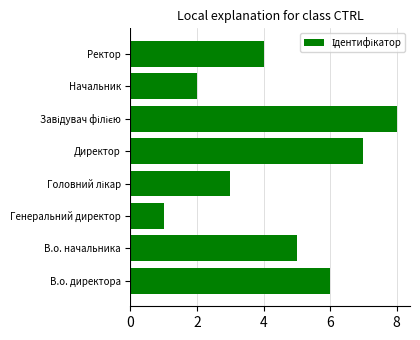

Is it true that the value at Генеральний директор is 1?

True